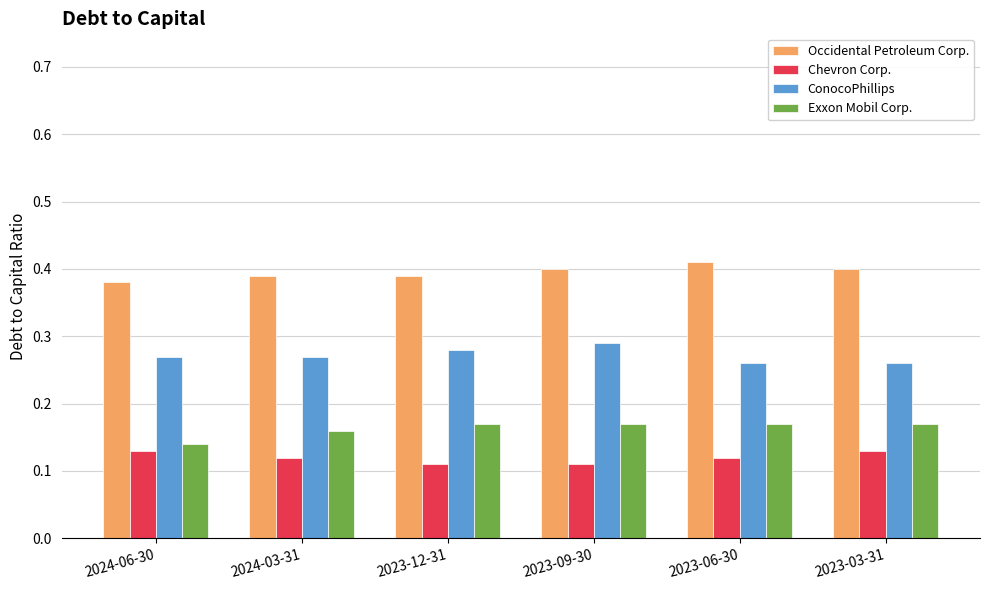

List the series in order of their overall mean, highest first.

Occidental Petroleum Corp., ConocoPhillips, Exxon Mobil Corp., Chevron Corp.